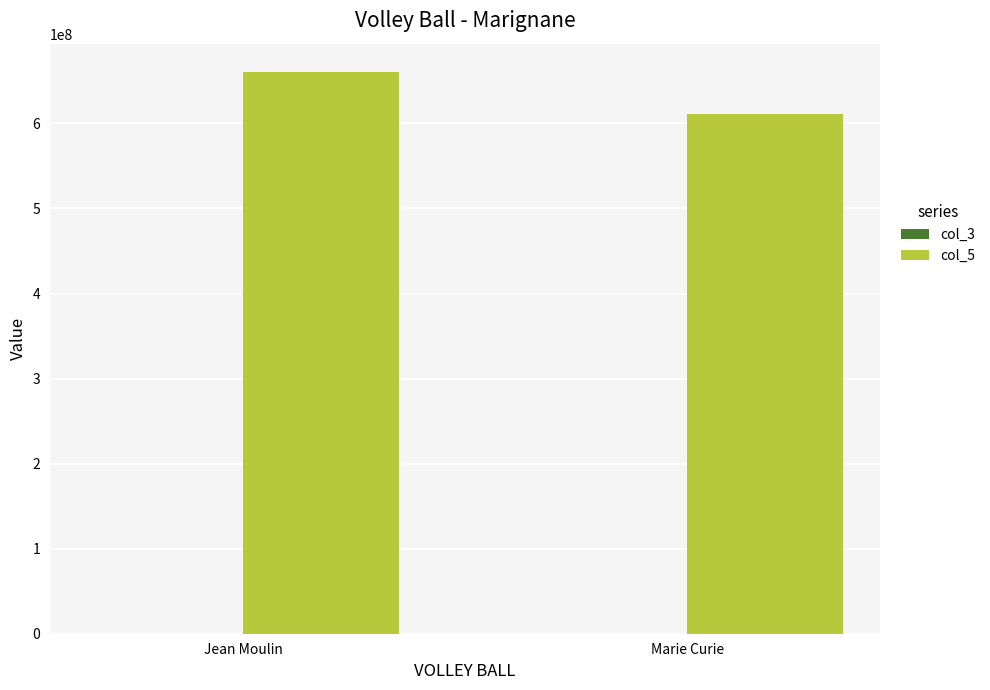

What is the total value across all series at Jean Moulin?

660743441